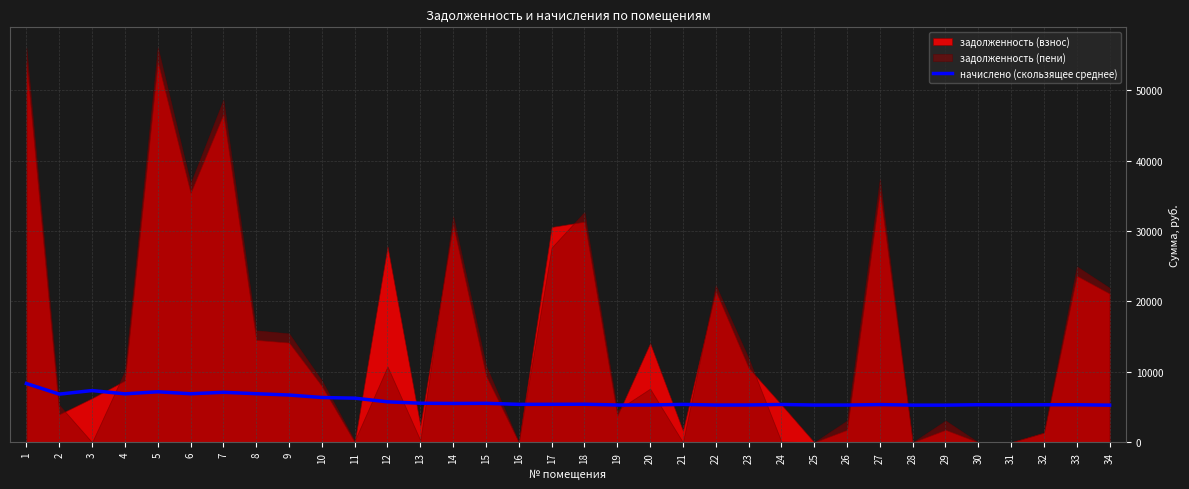

Reading left to right, list all the values displayed in this chart.

8342.4	6835.2	7340.8	6873.6	7169.3	6886.4	7097.1	6894.0	6707.2	6356.2	6264.4	5742.4	5544.4	5509.7	5530.2	5383.8	5390.7	5403.7	5290.1	5293.0	5378.3	5284.8	5292.9	5368.0	5284.2	5284.4	5351.1	5271.8	5272.4	5332.2	5322.9	5327.6	5328.8	5268.0